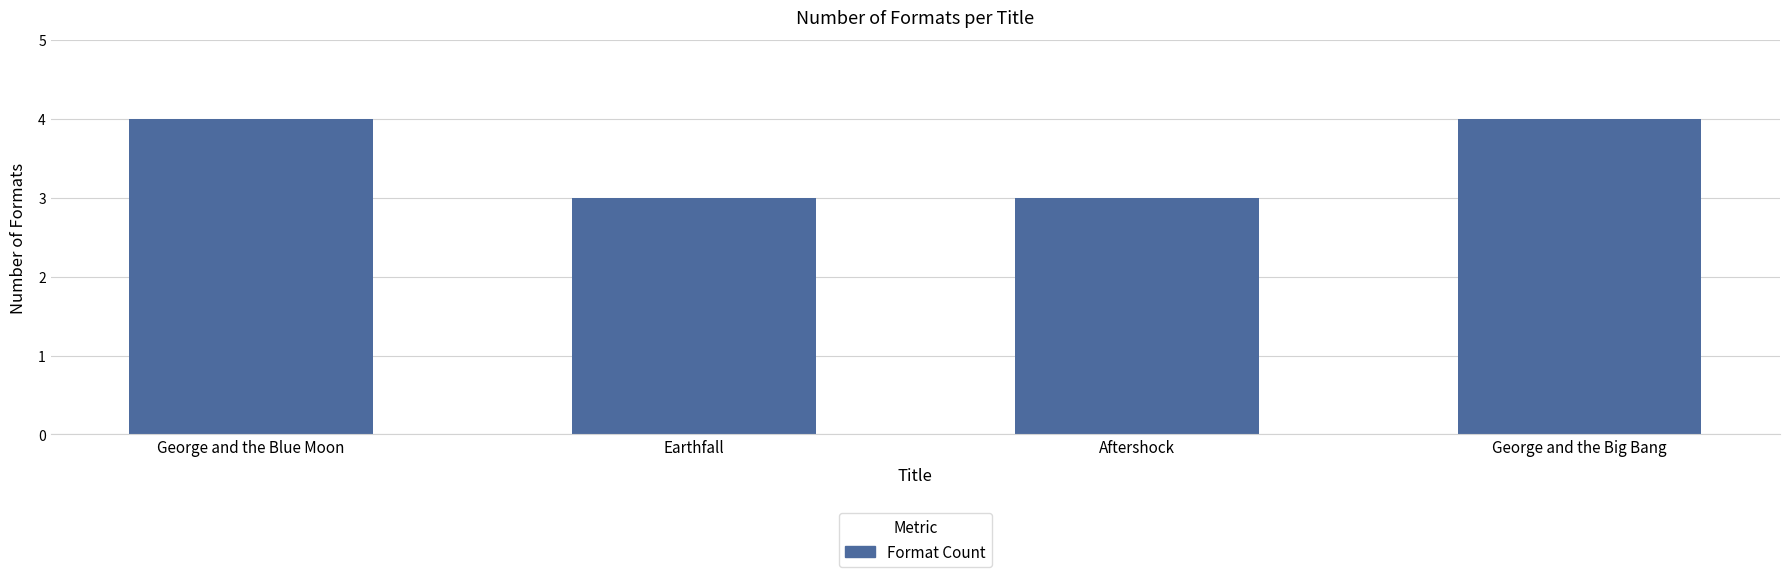

Are the bars grouped side by side (vs. stacked)?

No